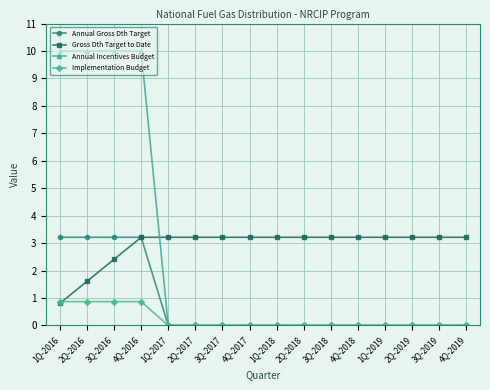

Is it true that Annual Gross Dth Target equals 0.0 at 4Q-2019?

True